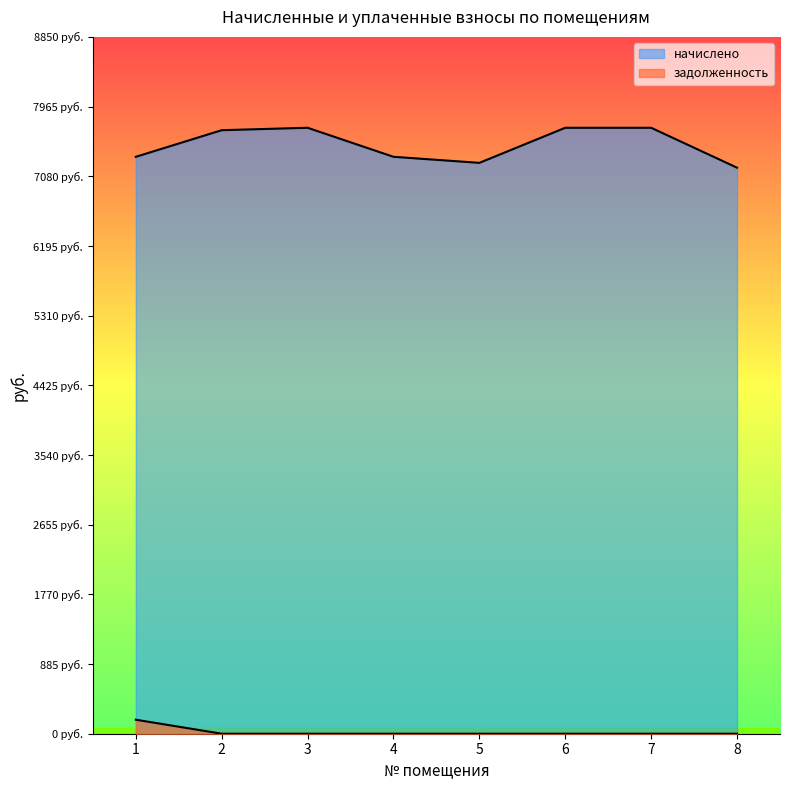

True or false: задолженность and начислено cross at least once.

False